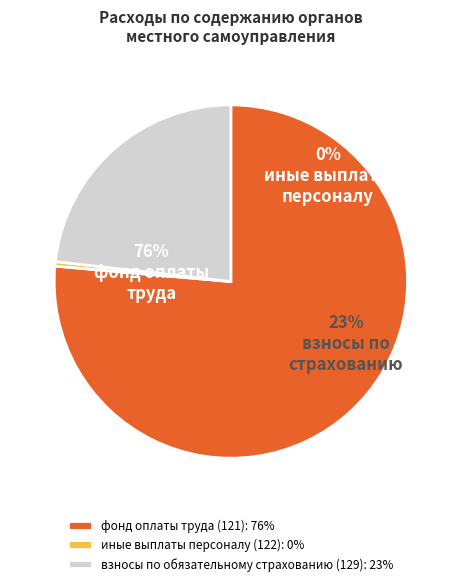

How many slices are in this pie chart?

3